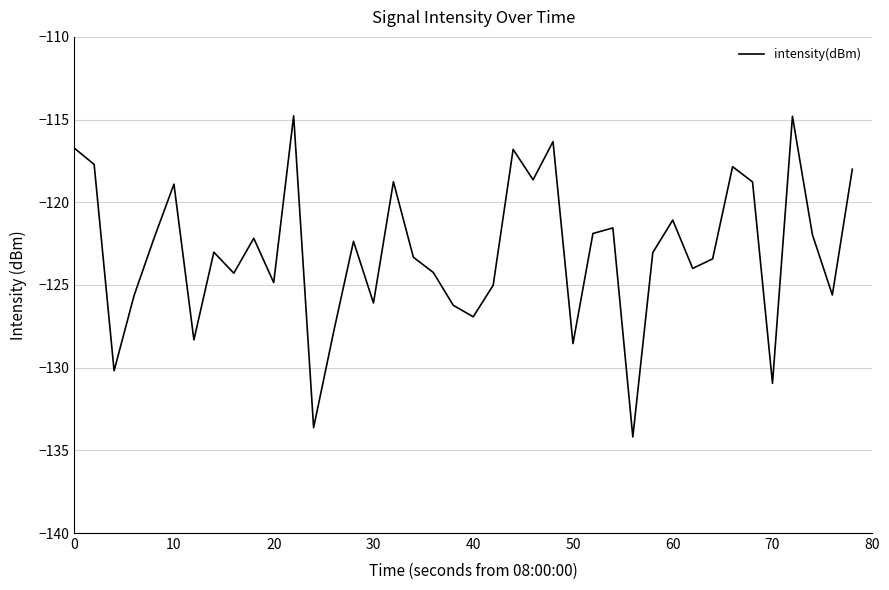

Is this an area chart (filled region under the line)?

No